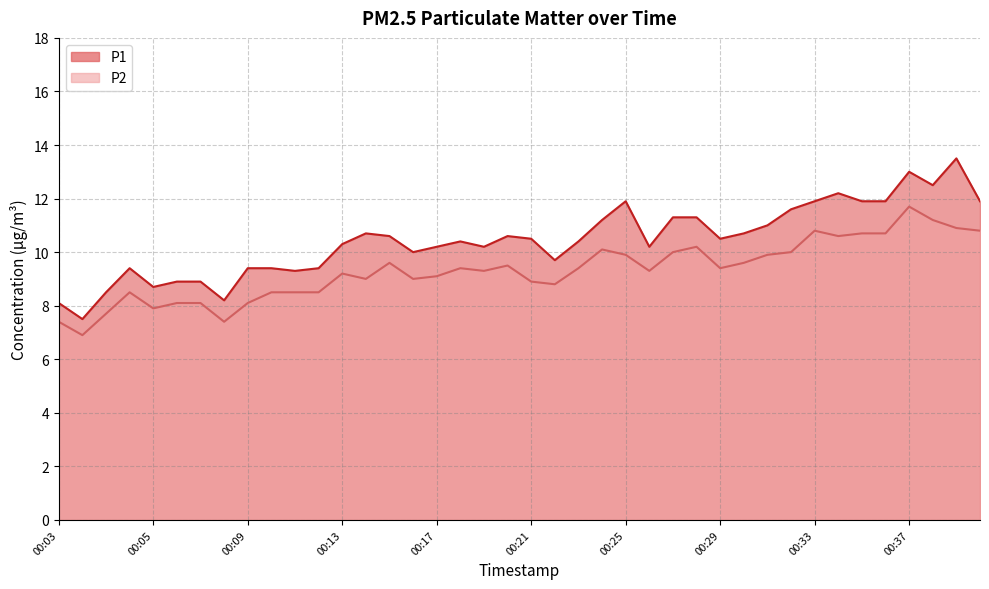

True or false: P1 and P2 intersect in this chart.

False